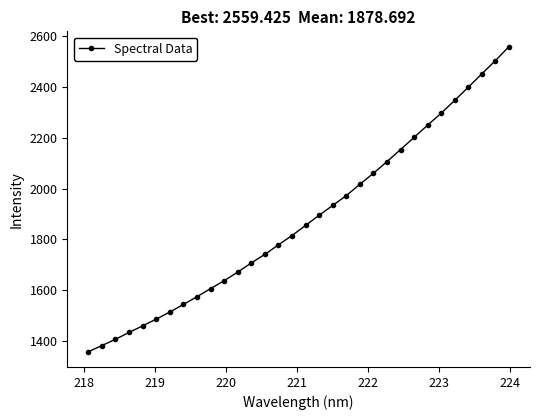

True or false: the data has more than 2 interior local peaks.

False